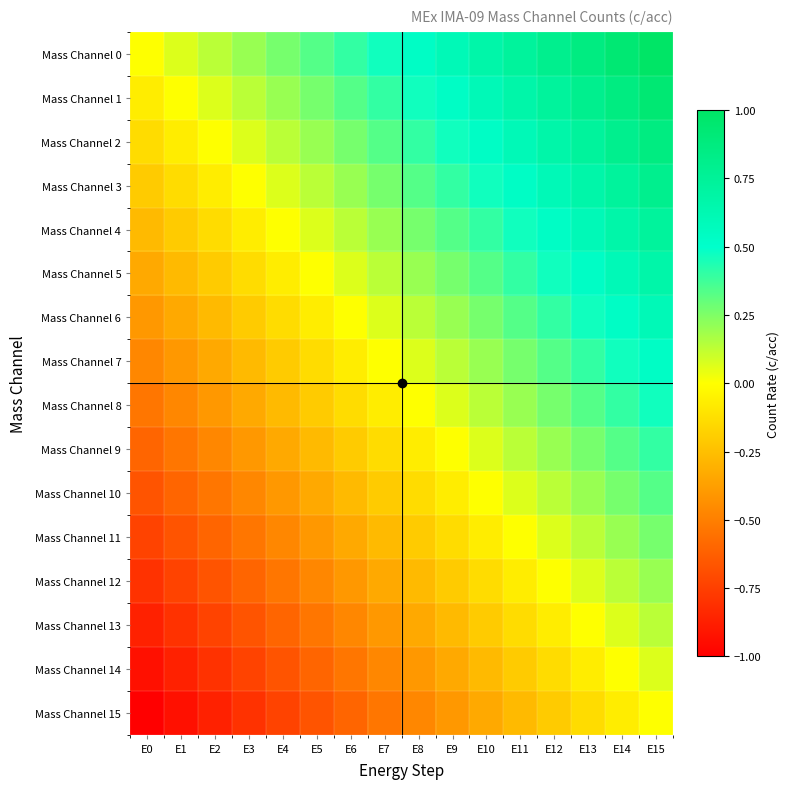

Reading left to right, extract all data points from this chart.

Mass Channel 0: E0=0.0	E1=0.1	E2=0.1	E3=0.2	E4=0.3	E5=0.3	E6=0.4	E7=0.5	E8=0.5	E9=0.6	E10=0.7	E11=0.7	E12=0.8	E13=0.9	E14=0.9	E15=1.0
Mass Channel 1: E0=-0.1	E1=0.0	E2=0.1	E3=0.1	E4=0.2	E5=0.3	E6=0.3	E7=0.4	E8=0.5	E9=0.5	E10=0.6	E11=0.7	E12=0.7	E13=0.8	E14=0.9	E15=0.9
Mass Channel 2: E0=-0.1	E1=-0.1	E2=0.0	E3=0.1	E4=0.1	E5=0.2	E6=0.3	E7=0.3	E8=0.4	E9=0.5	E10=0.5	E11=0.6	E12=0.7	E13=0.7	E14=0.8	E15=0.9
Mass Channel 3: E0=-0.2	E1=-0.1	E2=-0.1	E3=0.0	E4=0.1	E5=0.1	E6=0.2	E7=0.3	E8=0.3	E9=0.4	E10=0.5	E11=0.5	E12=0.6	E13=0.7	E14=0.7	E15=0.8
Mass Channel 4: E0=-0.3	E1=-0.2	E2=-0.1	E3=-0.1	E4=0.0	E5=0.1	E6=0.1	E7=0.2	E8=0.3	E9=0.3	E10=0.4	E11=0.5	E12=0.5	E13=0.6	E14=0.7	E15=0.7
Mass Channel 5: E0=-0.3	E1=-0.3	E2=-0.2	E3=-0.1	E4=-0.1	E5=0.0	E6=0.1	E7=0.1	E8=0.2	E9=0.3	E10=0.3	E11=0.4	E12=0.5	E13=0.5	E14=0.6	E15=0.7
Mass Channel 6: E0=-0.4	E1=-0.3	E2=-0.3	E3=-0.2	E4=-0.1	E5=-0.1	E6=0.0	E7=0.1	E8=0.1	E9=0.2	E10=0.3	E11=0.3	E12=0.4	E13=0.5	E14=0.5	E15=0.6
Mass Channel 7: E0=-0.5	E1=-0.4	E2=-0.3	E3=-0.3	E4=-0.2	E5=-0.1	E6=-0.1	E7=0.0	E8=0.1	E9=0.1	E10=0.2	E11=0.3	E12=0.3	E13=0.4	E14=0.5	E15=0.5
Mass Channel 8: E0=-0.5	E1=-0.5	E2=-0.4	E3=-0.3	E4=-0.3	E5=-0.2	E6=-0.1	E7=-0.1	E8=0.0	E9=0.1	E10=0.1	E11=0.2	E12=0.3	E13=0.3	E14=0.4	E15=0.5
Mass Channel 9: E0=-0.6	E1=-0.5	E2=-0.5	E3=-0.4	E4=-0.3	E5=-0.3	E6=-0.2	E7=-0.1	E8=-0.1	E9=0.0	E10=0.1	E11=0.1	E12=0.2	E13=0.3	E14=0.3	E15=0.4
Mass Channel 10: E0=-0.7	E1=-0.6	E2=-0.5	E3=-0.5	E4=-0.4	E5=-0.3	E6=-0.3	E7=-0.2	E8=-0.1	E9=-0.1	E10=0.0	E11=0.1	E12=0.1	E13=0.2	E14=0.3	E15=0.3
Mass Channel 11: E0=-0.7	E1=-0.7	E2=-0.6	E3=-0.5	E4=-0.5	E5=-0.4	E6=-0.3	E7=-0.3	E8=-0.2	E9=-0.1	E10=-0.1	E11=0.0	E12=0.1	E13=0.1	E14=0.2	E15=0.3
Mass Channel 12: E0=-0.8	E1=-0.7	E2=-0.7	E3=-0.6	E4=-0.5	E5=-0.5	E6=-0.4	E7=-0.3	E8=-0.3	E9=-0.2	E10=-0.1	E11=-0.1	E12=0.0	E13=0.1	E14=0.1	E15=0.2
Mass Channel 13: E0=-0.9	E1=-0.8	E2=-0.7	E3=-0.7	E4=-0.6	E5=-0.5	E6=-0.5	E7=-0.4	E8=-0.3	E9=-0.3	E10=-0.2	E11=-0.1	E12=-0.1	E13=0.0	E14=0.1	E15=0.1
Mass Channel 14: E0=-0.9	E1=-0.9	E2=-0.8	E3=-0.7	E4=-0.7	E5=-0.6	E6=-0.5	E7=-0.5	E8=-0.4	E9=-0.3	E10=-0.3	E11=-0.2	E12=-0.1	E13=-0.1	E14=0.0	E15=0.1
Mass Channel 15: E0=-1.0	E1=-0.9	E2=-0.9	E3=-0.8	E4=-0.7	E5=-0.7	E6=-0.6	E7=-0.5	E8=-0.5	E9=-0.4	E10=-0.3	E11=-0.3	E12=-0.2	E13=-0.1	E14=-0.1	E15=0.0